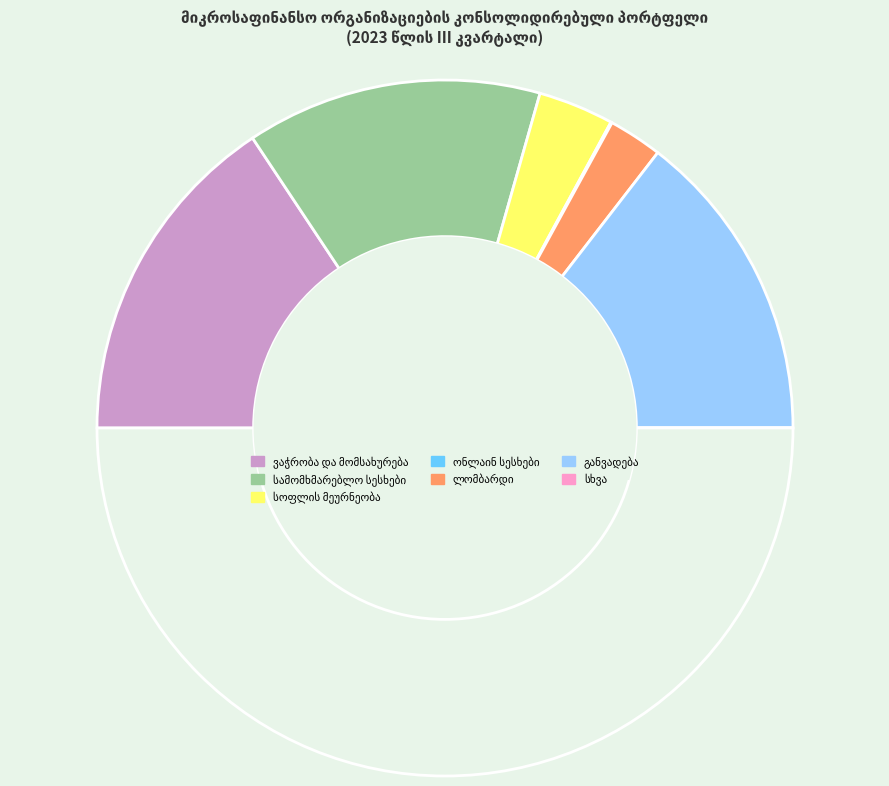

Does განვადება represent more than half of the total?

No